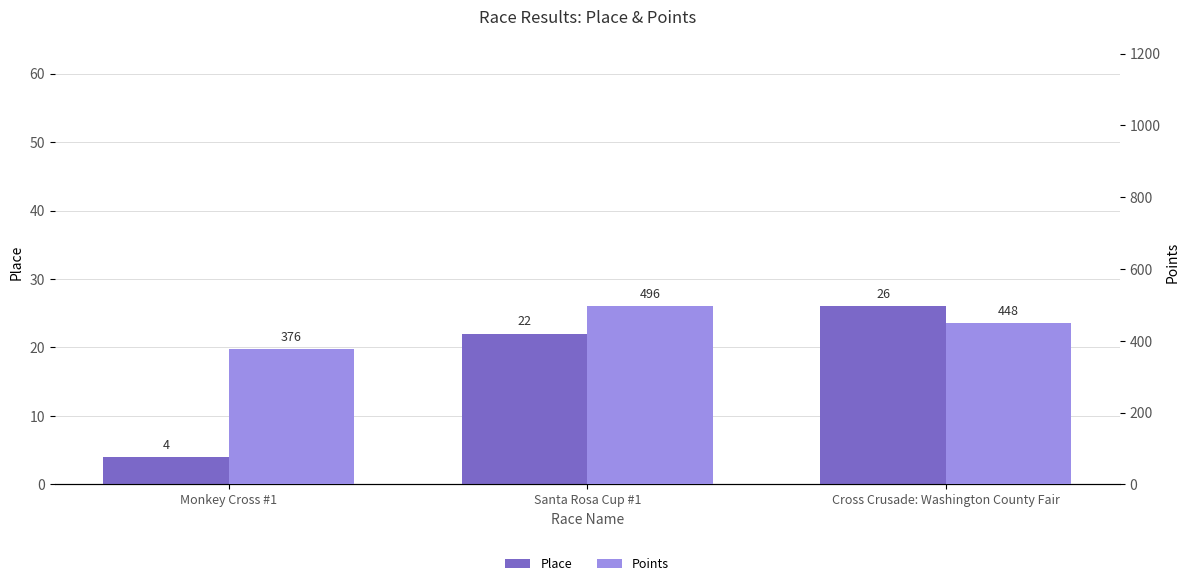

Which series changed the most between Santa Rosa Cup #1 and Cross Crusade: Washington County Fair?

Points